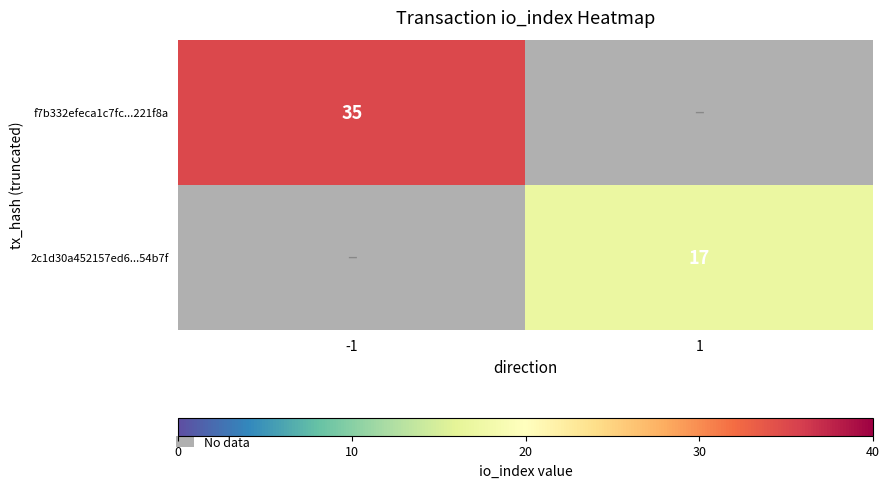

True or false: 2c1d30a452157ed6...54b7f has a value of 17 at 1.

True